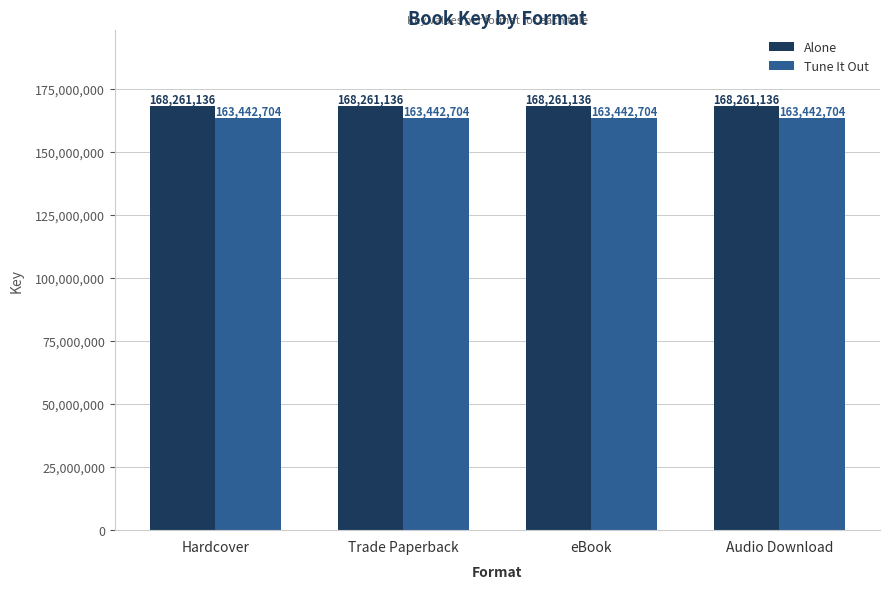

What is the difference between the highest and lowest values at eBook?

4818432